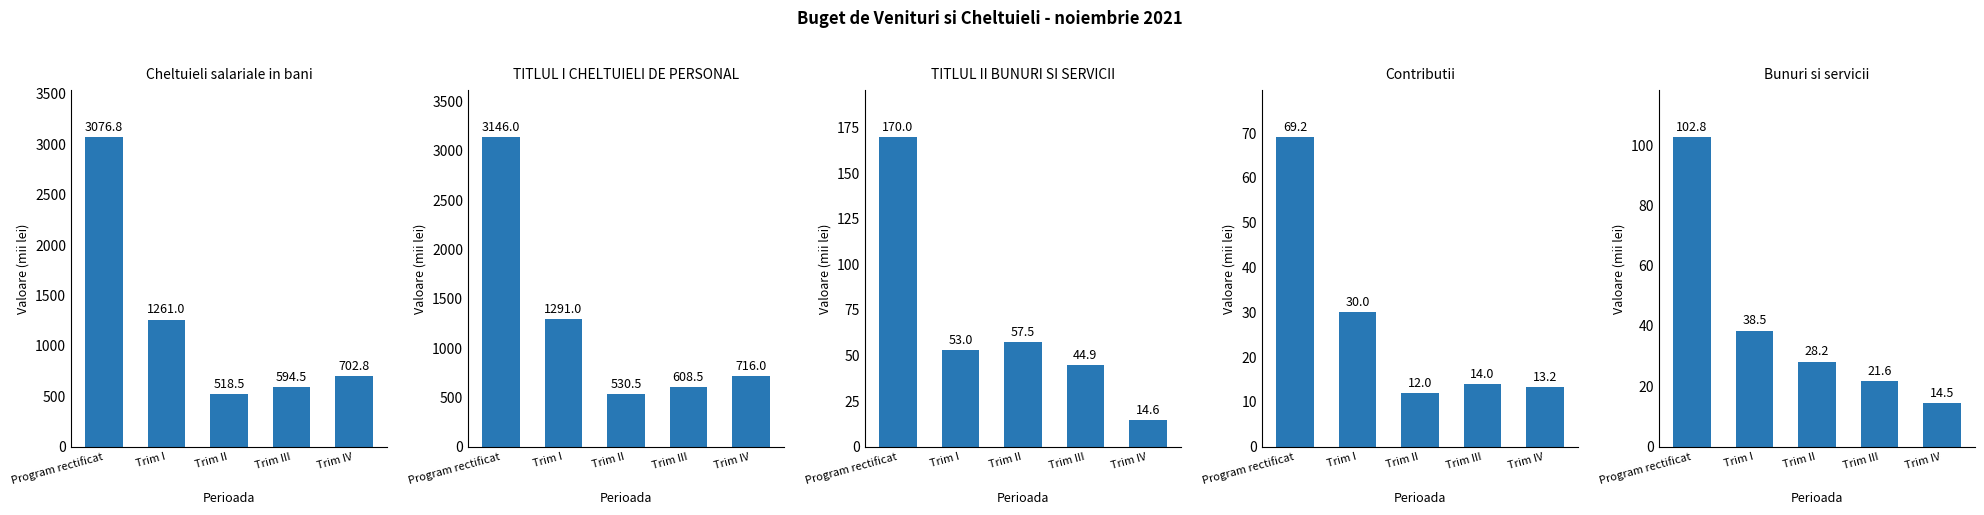

Which has a higher value, Program rectificat or Trim III?

Program rectificat